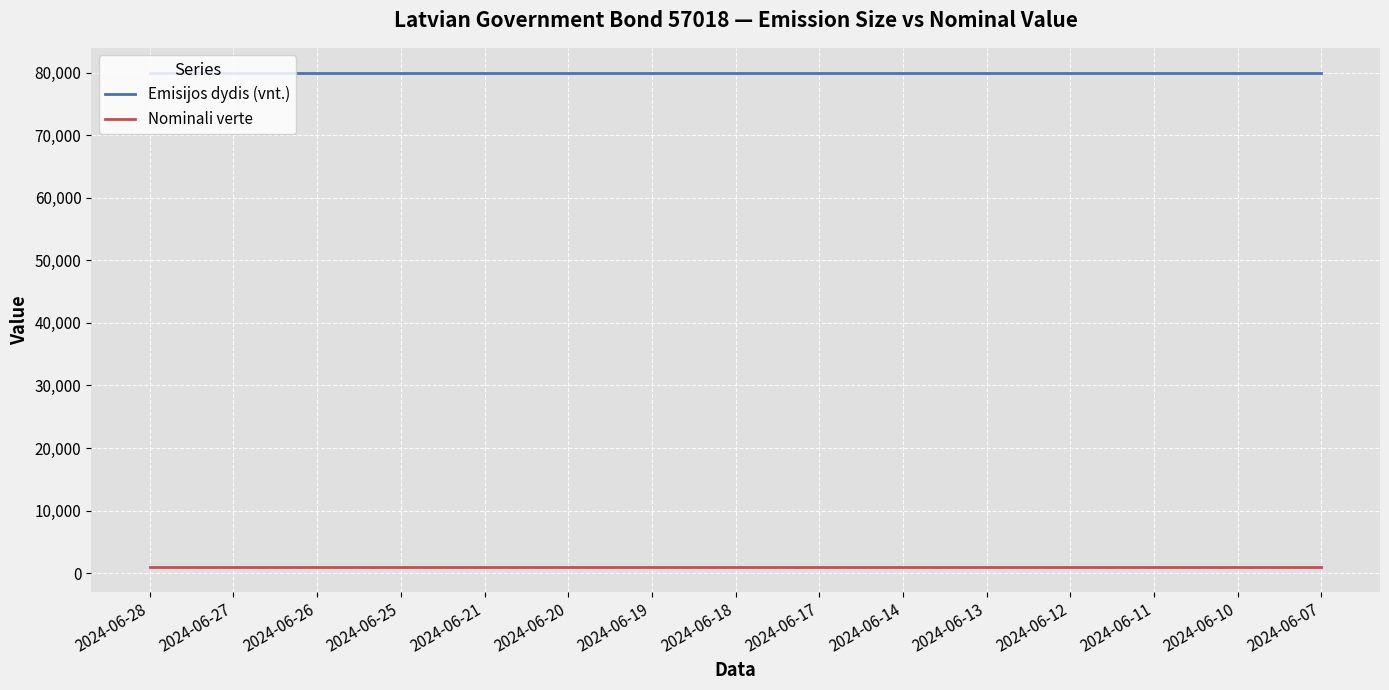

How many lines are shown in the chart?

2